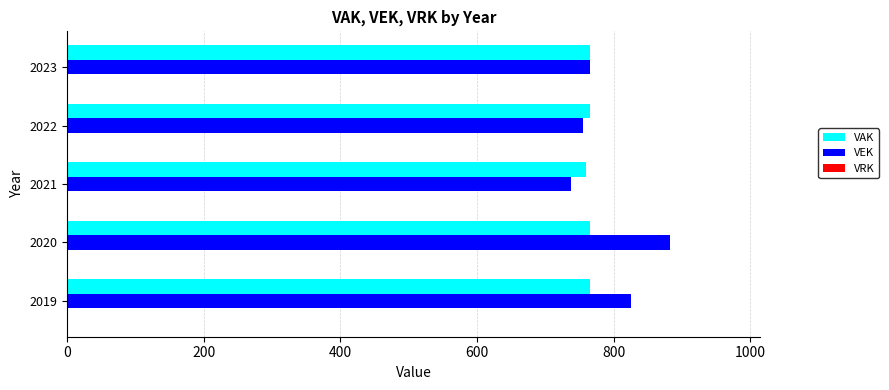

List the series in order of their peak value, lowest first.

VAK, VEK